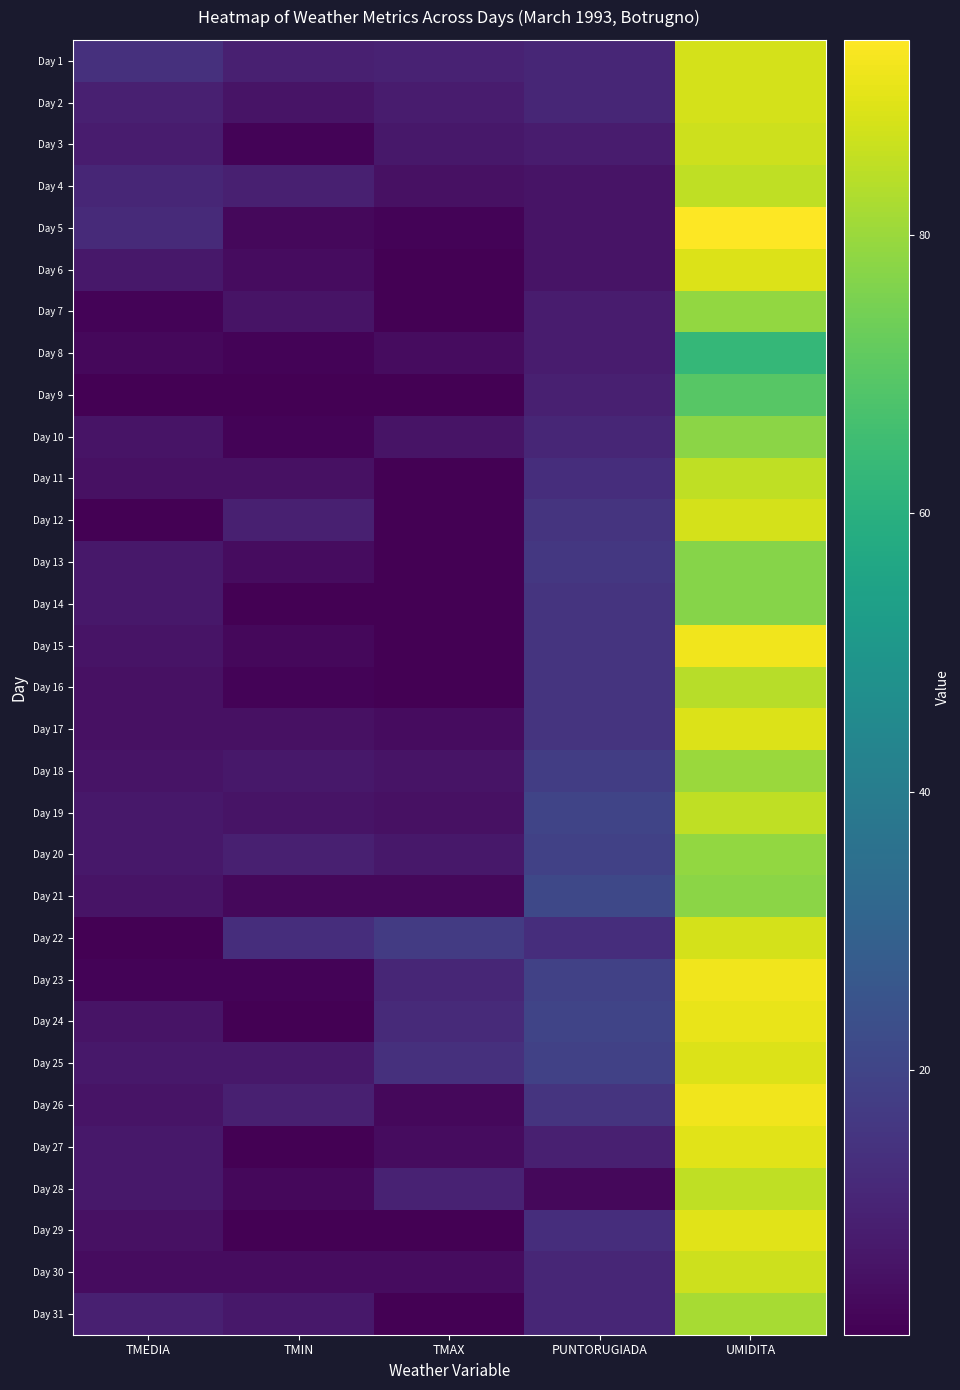

At how many categories does at least one series exceed 14?

3